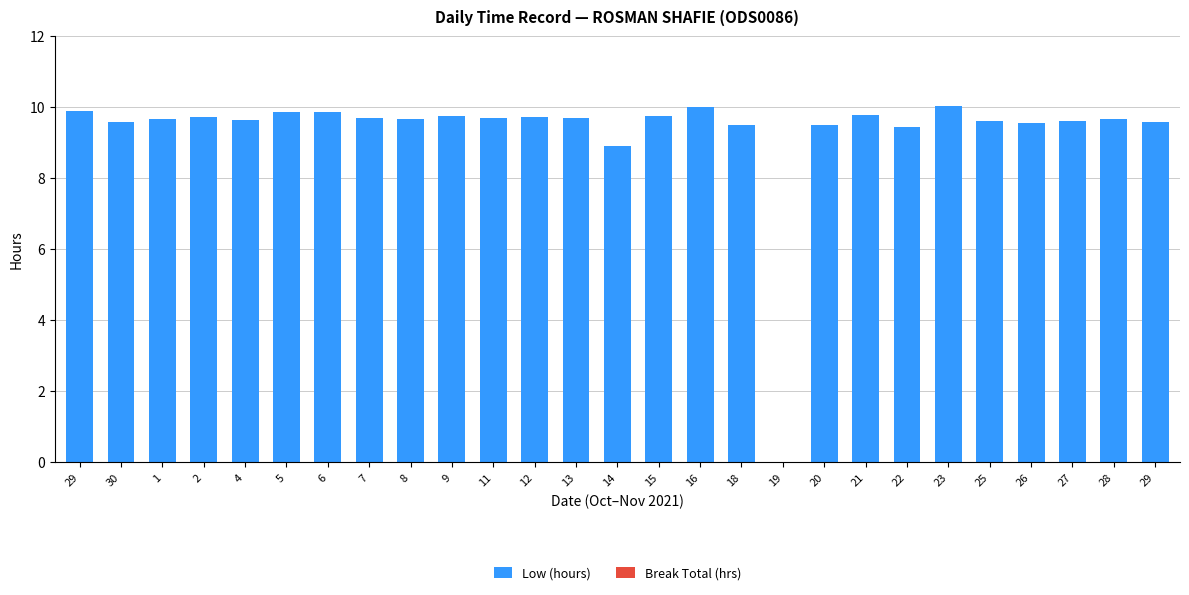

Are the bars horizontal?

No